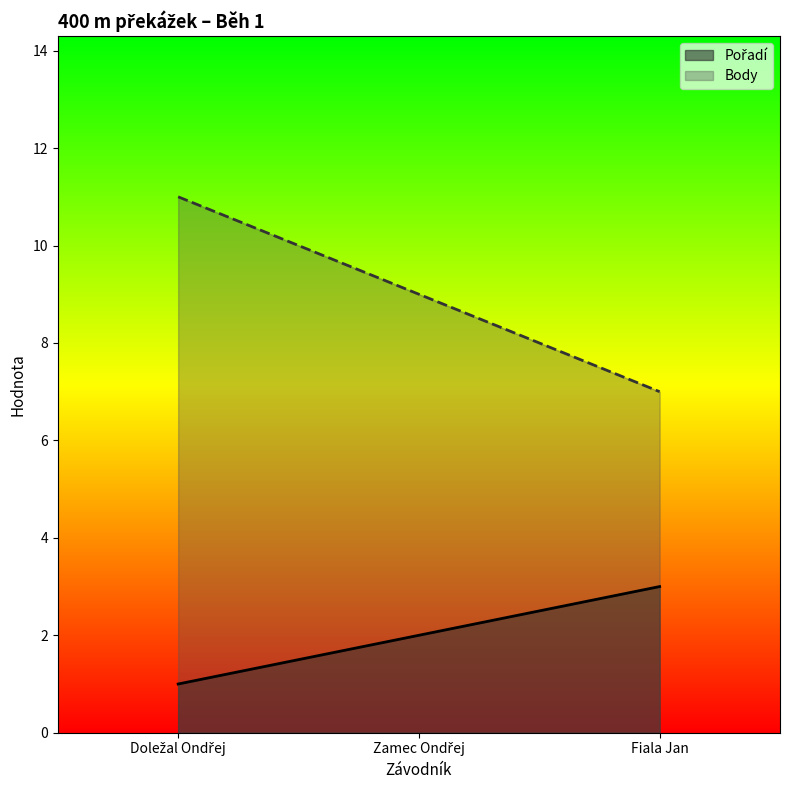

List the series in order of their overall mean, lowest first.

Pořadí, Body